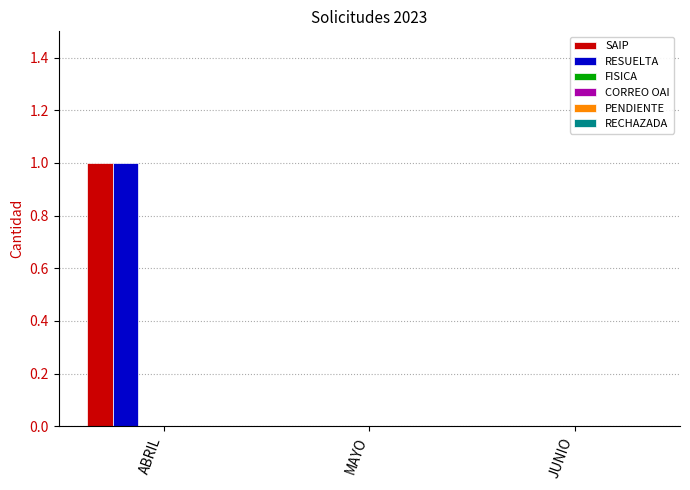

The RESUELTA series shows -1 at JUNIO. True or false?

False